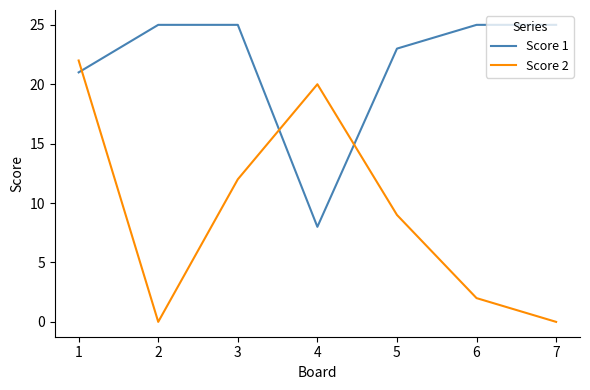

True or false: Score 2 and Score 1 cross at least once.

True